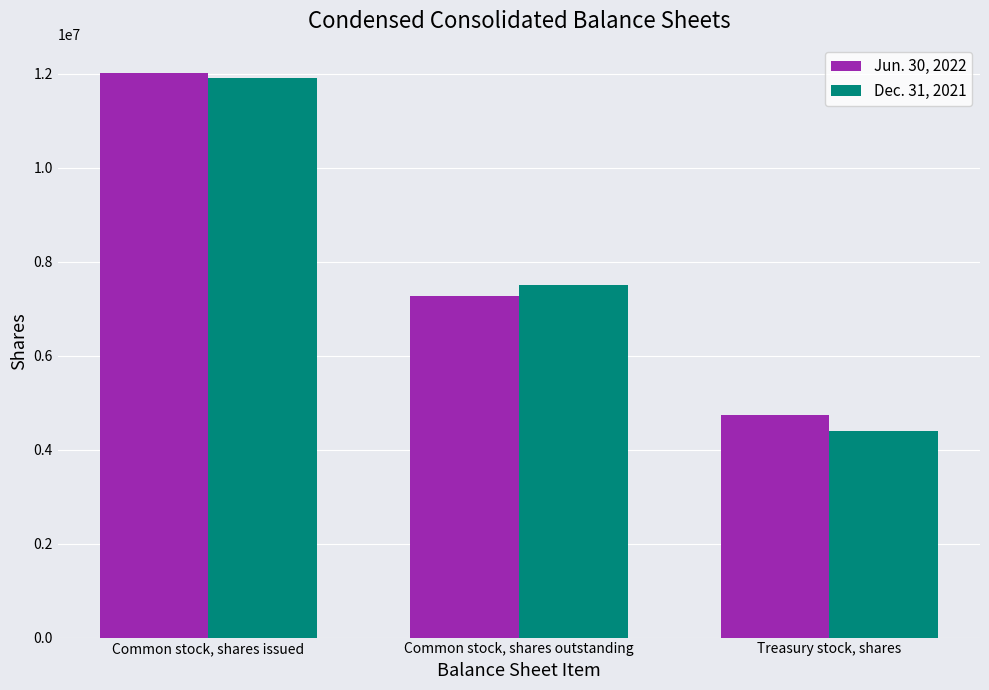

The value of Jun. 30, 2022 at Common stock, shares issued is 12023288. True or false?

True